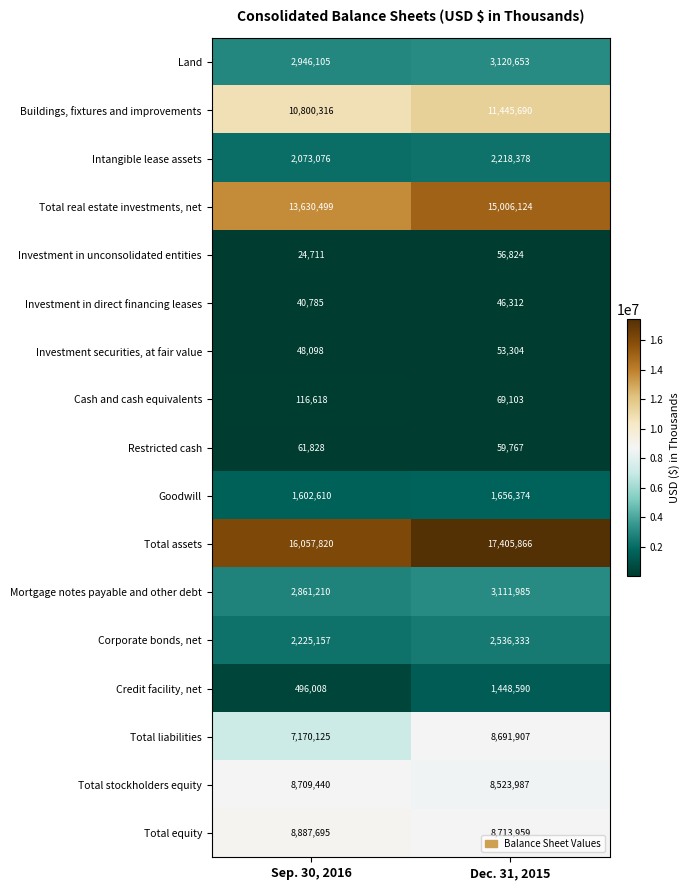

What is the minimum value shown in the chart?

24711